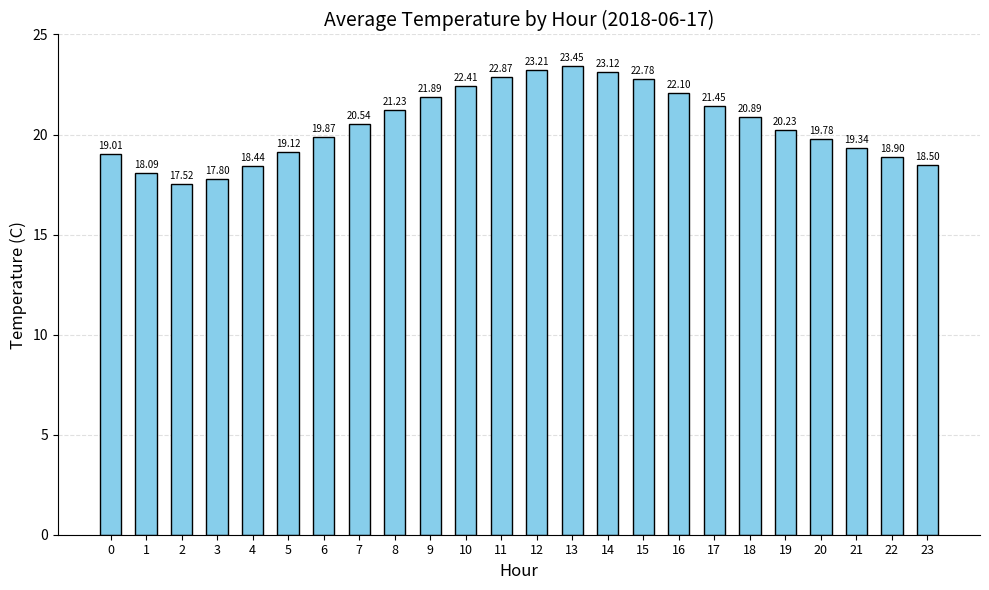

Are the bars grouped side by side (vs. stacked)?

No